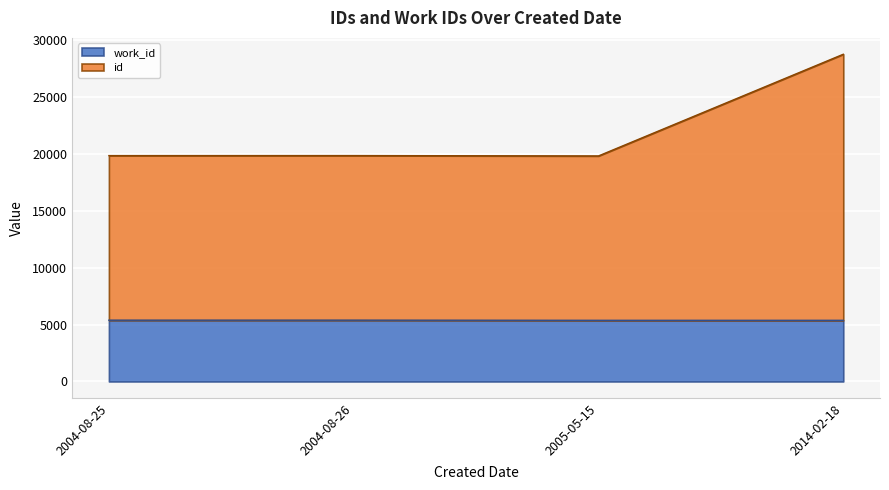

At which category is the sum across all series the highest?

2014-02-18